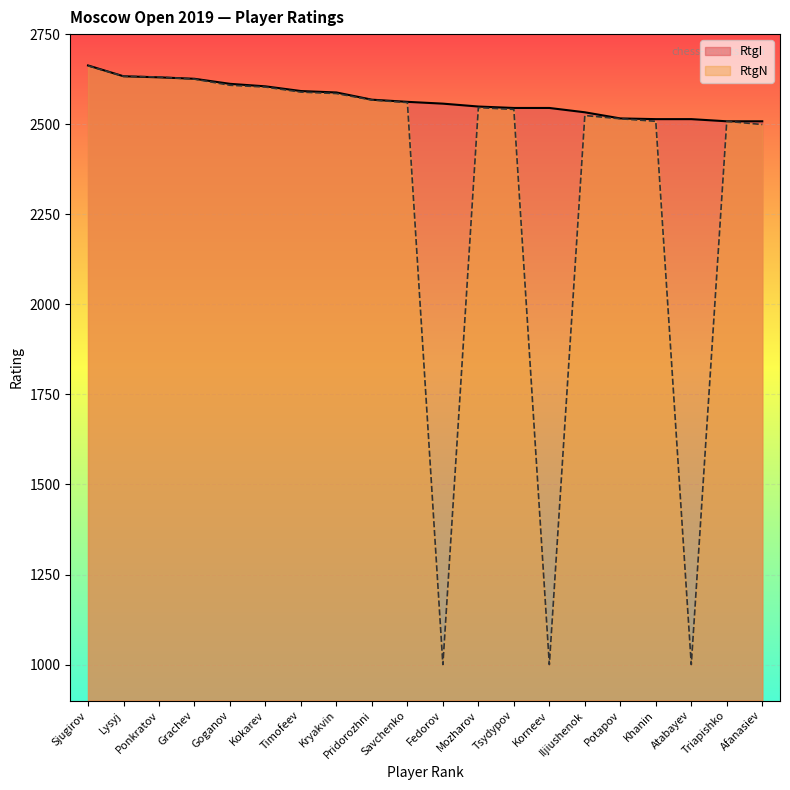

The RtgI series shows 1559 at Atabayev. True or false?

False